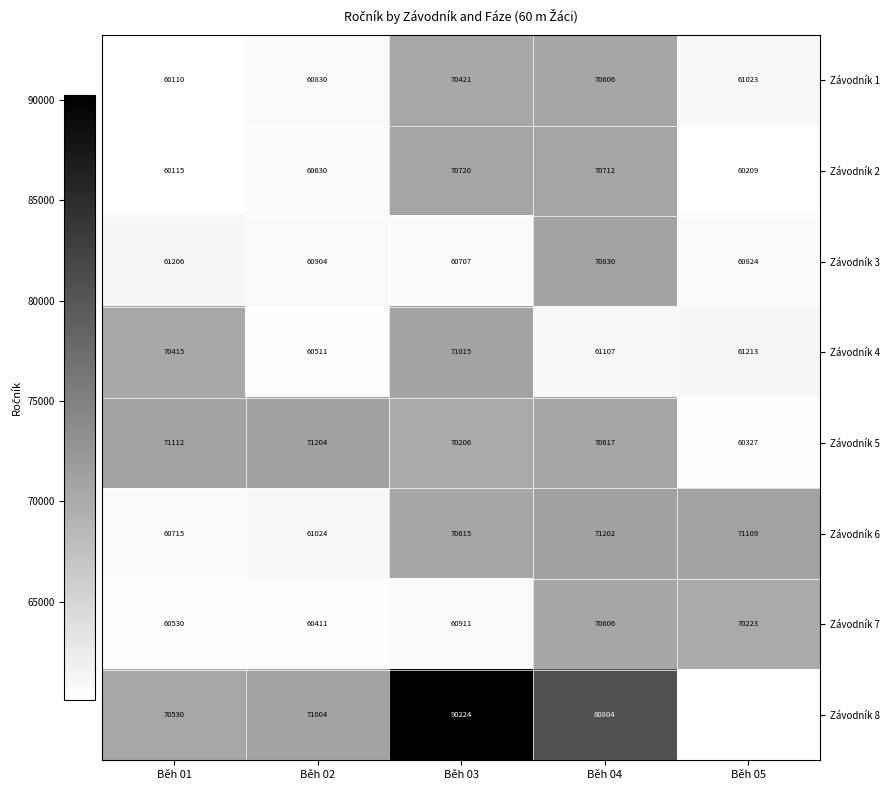

Is it true that Závodník 7 equals 103223 at Běh 02?

False